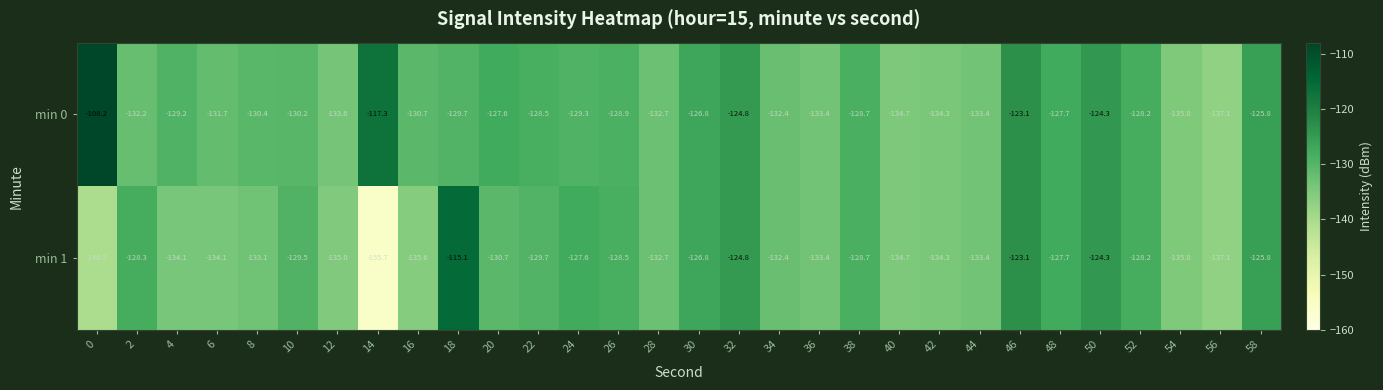

The min 1 series shows -128.2 at 52. True or false?

True